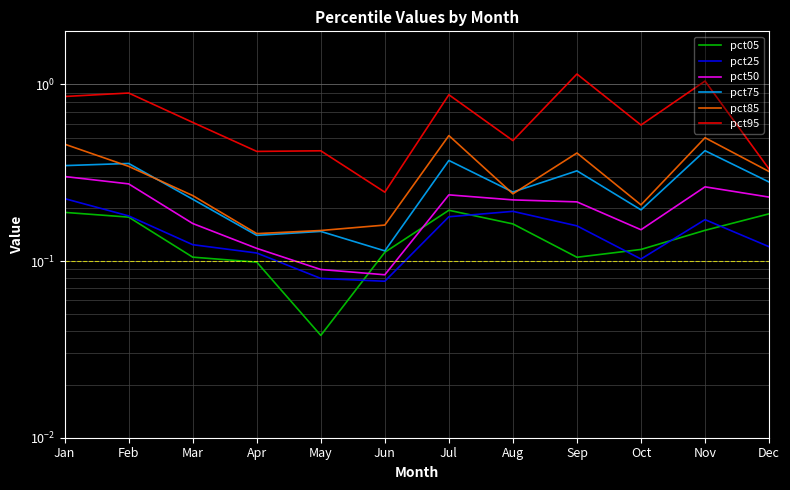

Is this an area chart (filled region under the line)?

No